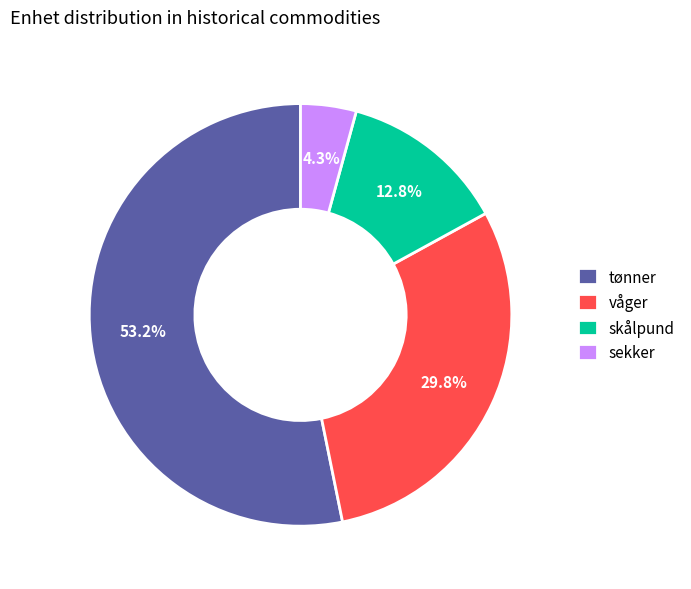

Rank the categories by value from lowest to highest.

sekker, skålpund, våger, tønner